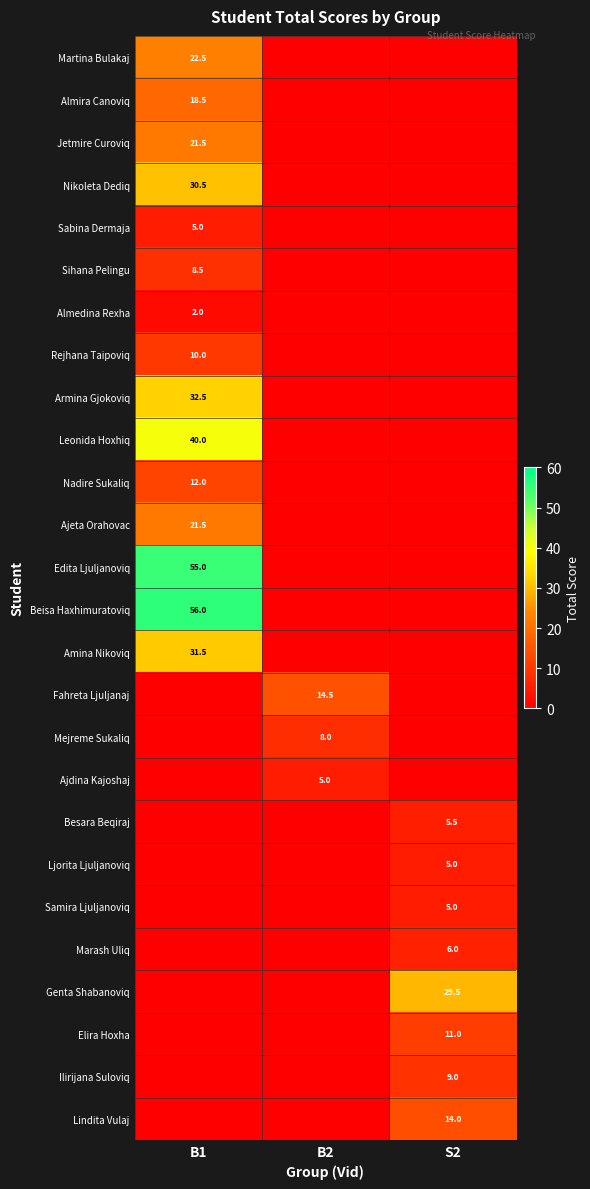

The Sabina Dermaja series shows 1.7 at B1. True or false?

False